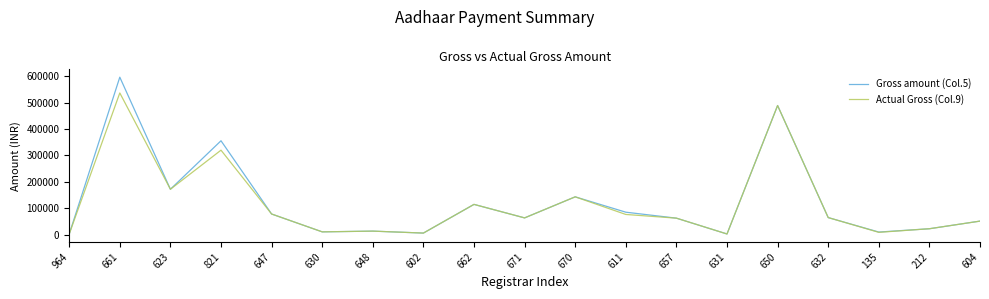

What is the maximum value shown in the chart?

595950